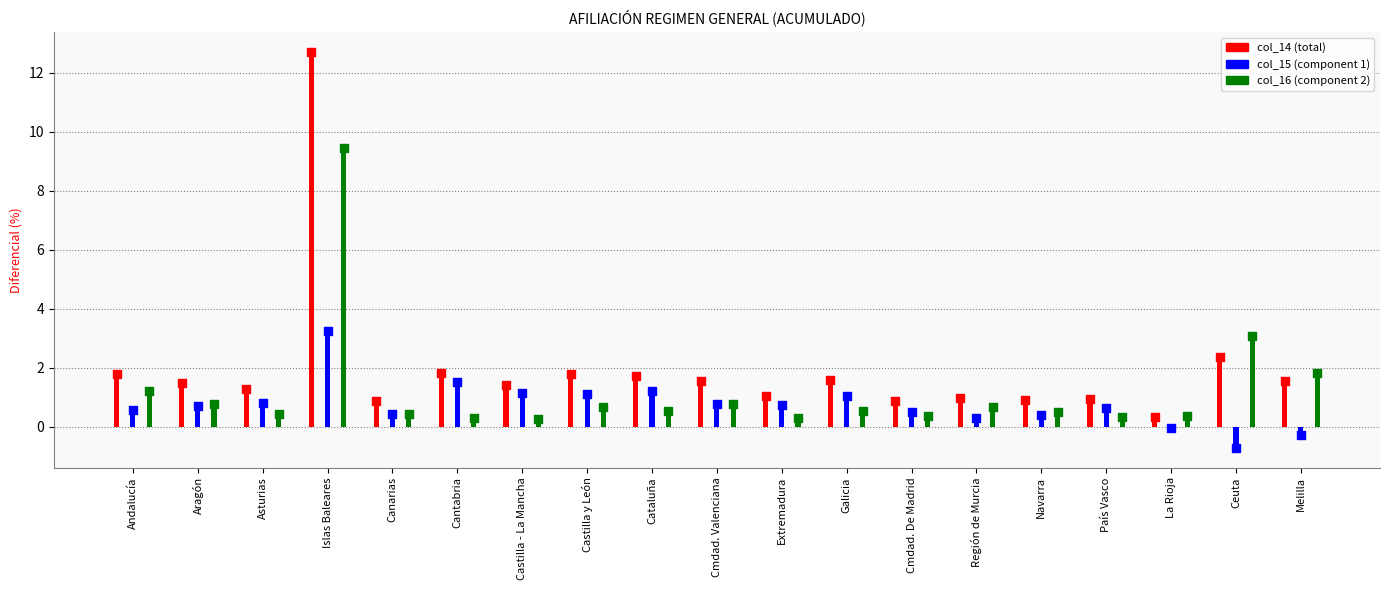

What are all the series names shown in the legend?

col_14, col_15, col_16